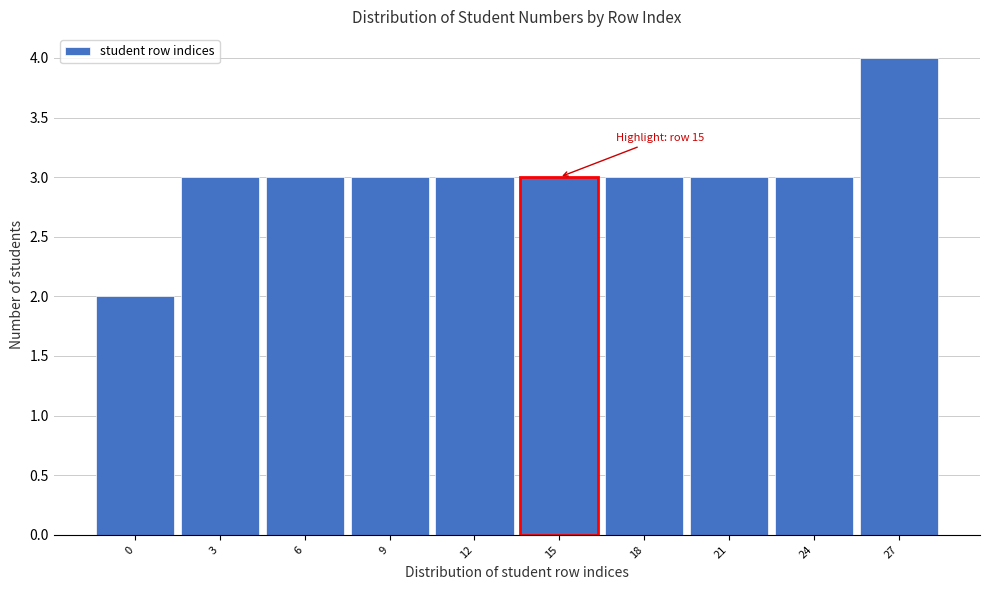

Reading right to left, list all the values displayed in this chart.

4	3	3	3	3	3	3	3	3	2